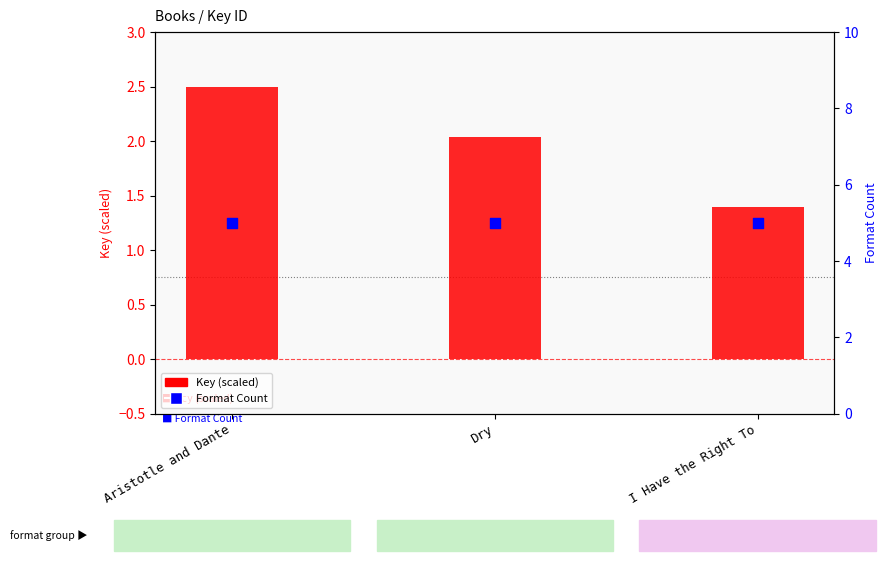

What are all the series names shown in the legend?

Key (scaled), Format Count